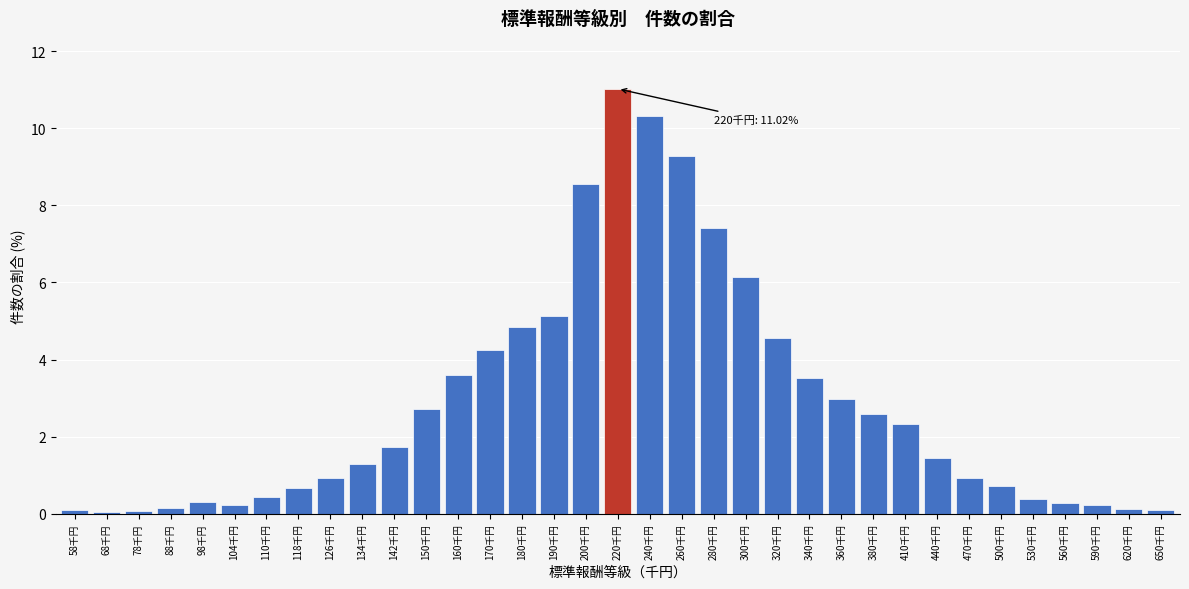

What is the label of the 13th bar from the left?

160千円